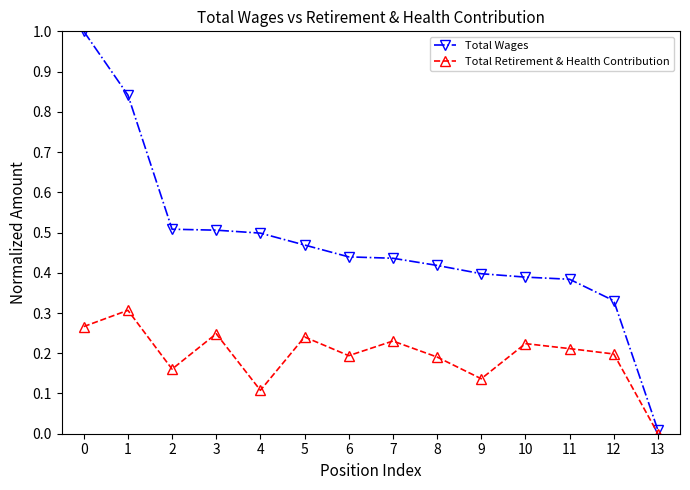

Is the value of Total Retirement & Health Contribution at 4 greater than the value of Total Wages at 13?

Yes